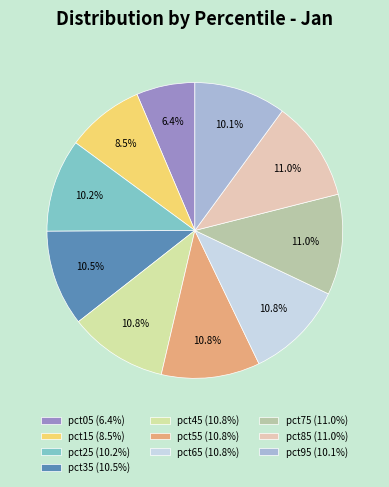

Does pct85 (11.0%) account for over 50% of the chart?

No